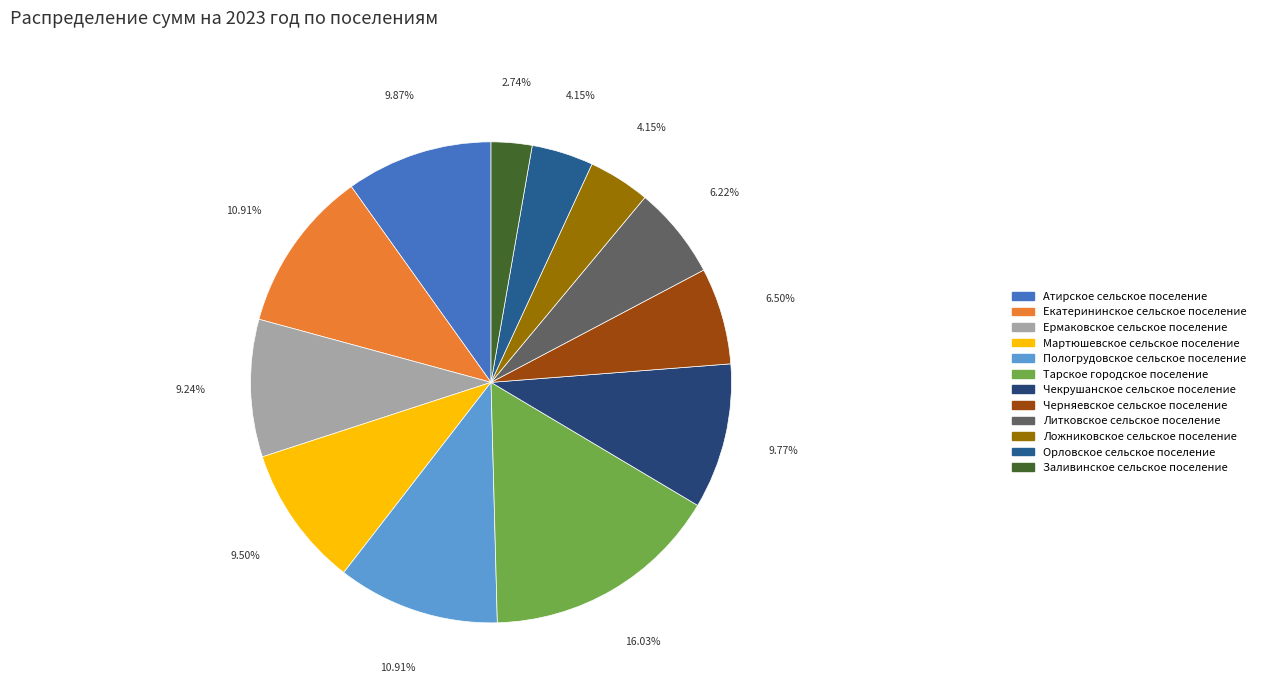

To the nearest percent, what is the average slice percentage?

8%